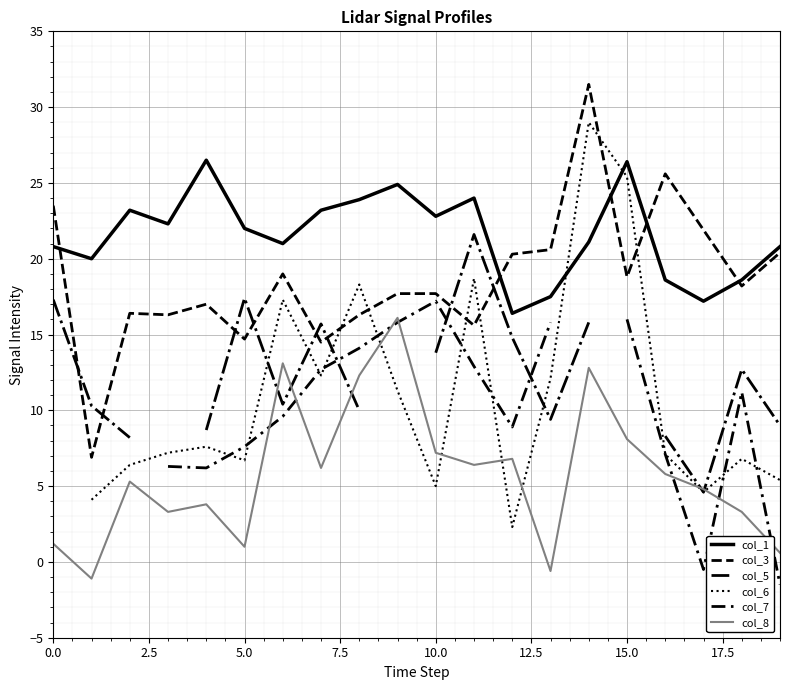

True or false: col_8 and col_3 cross at least once.

False